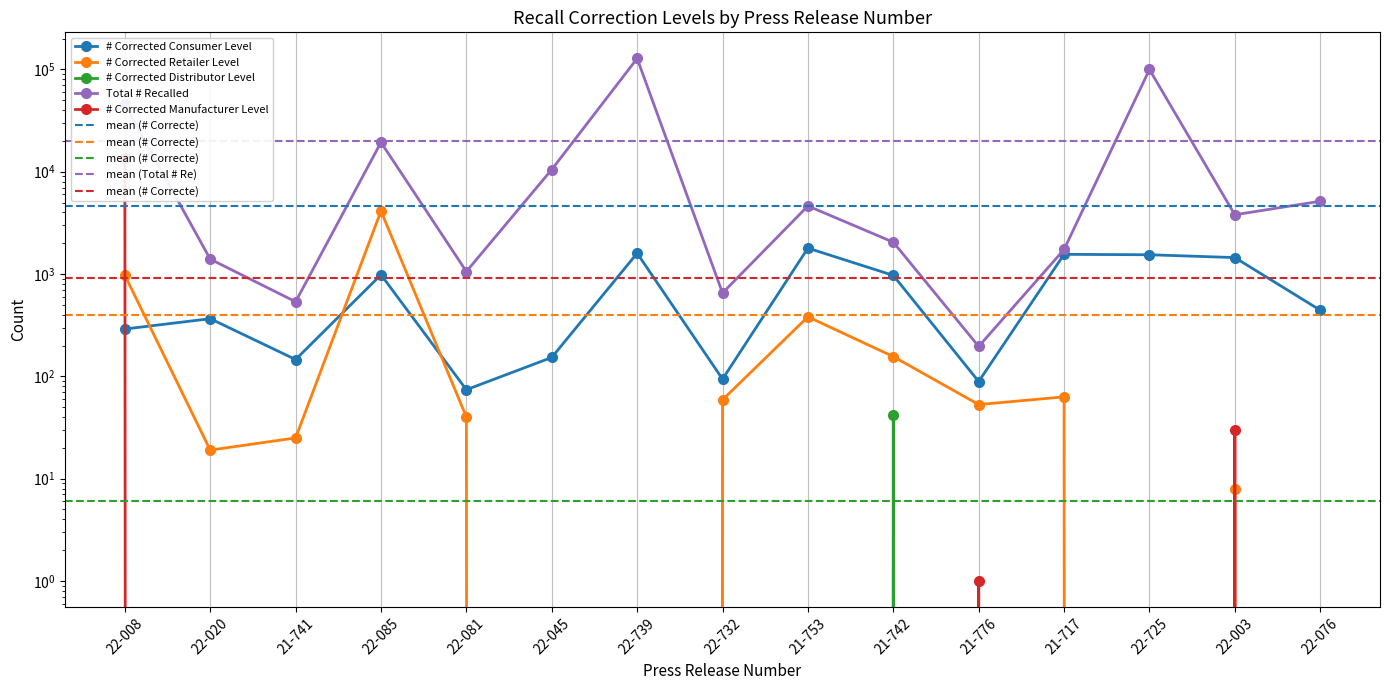

At which category does # Corrected Consumer Level reach its first local peak?

22-020